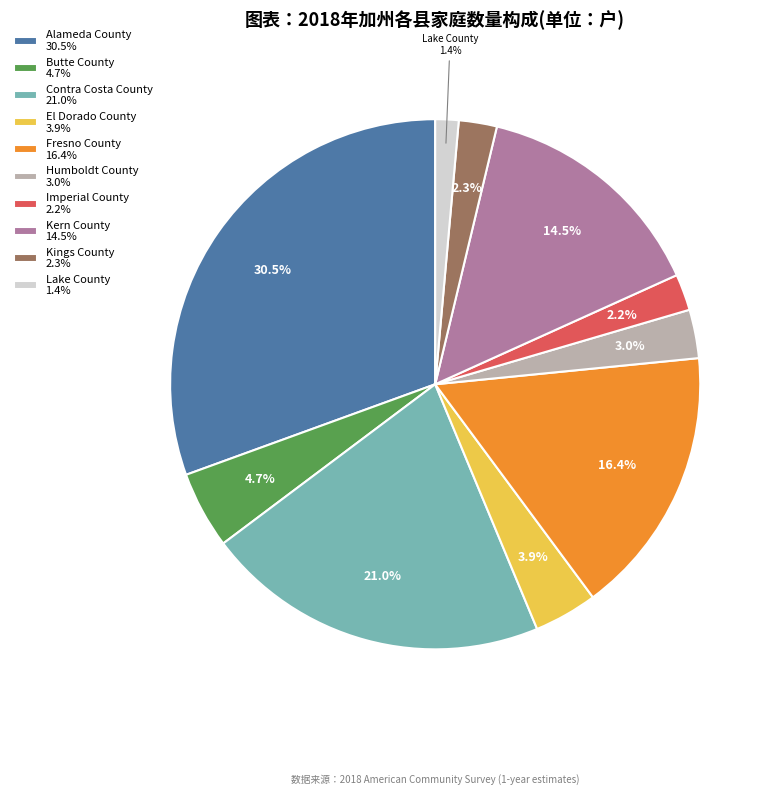

What is the smallest slice in the pie chart?

Lake County